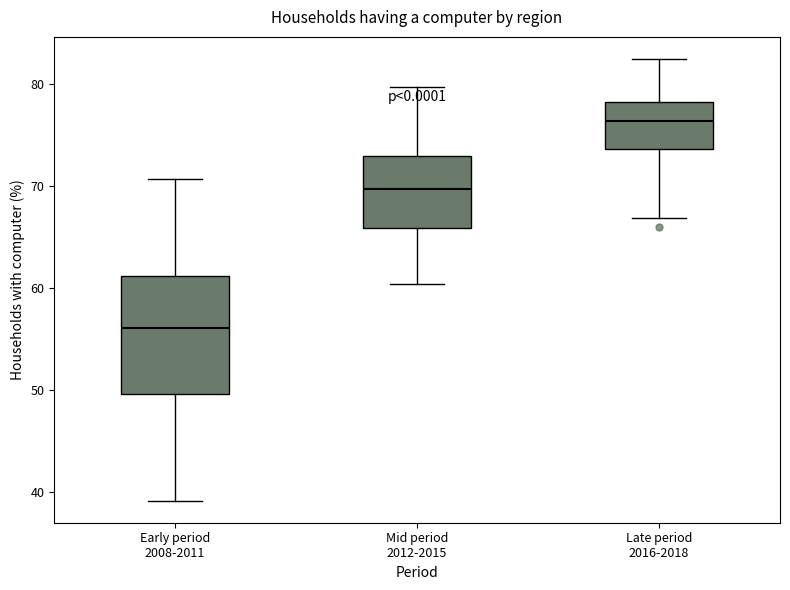

Which box's median line is the highest?

Late period 2016-2018